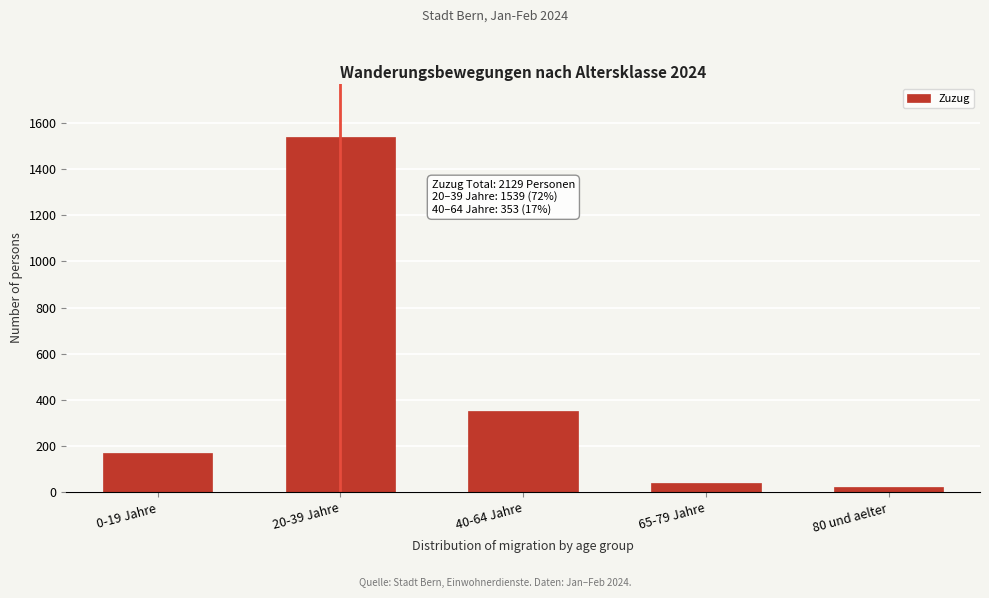

Reading left to right, what are all the values shown in this chart?

172	1539	353	40	25